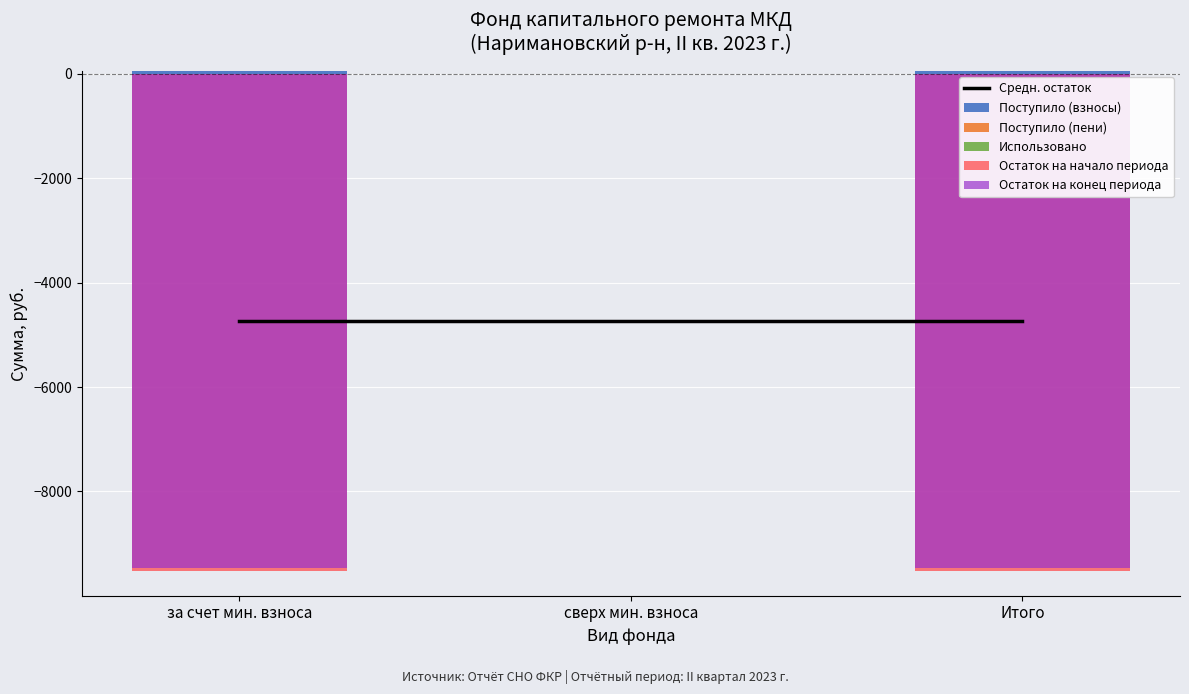

Reading left to right, what are all the values shown in this chart?

Средн. остаток: -4735.0	-4735.0	-4735.0
Поступило (взносы): 50.0	0.0	50.0
Поступило (пени): 0.1	0.0	0.1
Использовано: 0.0	0.0	0.0
Остаток на начало периода: -9520.0	0.0	-9520.0
Остаток на конец периода: -9469.9	0.0	-9469.9